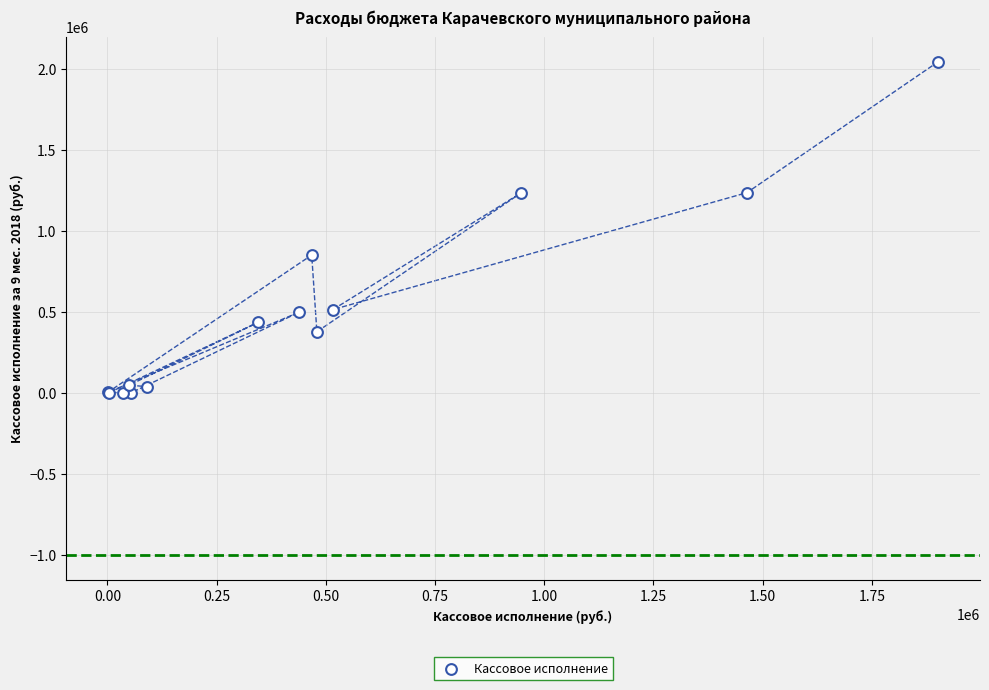

What Y value in the scatter plot is closest to 1023727?

852530.2